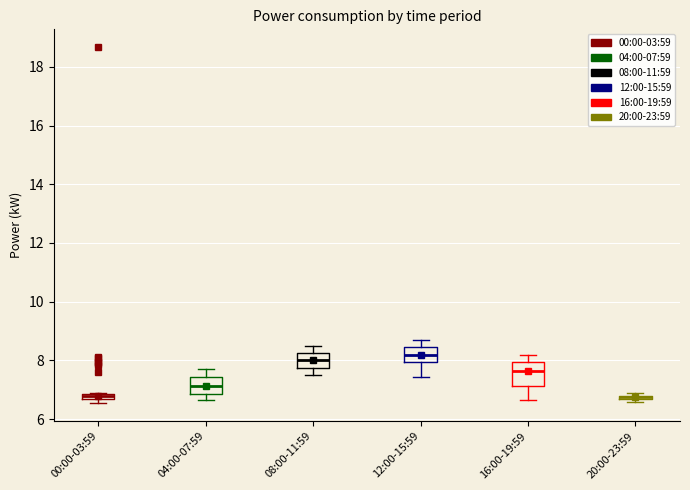

Where is the upper edge of the box for 20:00-23:59 on the y-axis? The values are not printed on the chart, so give them approximately, as read against the axis.

6.8